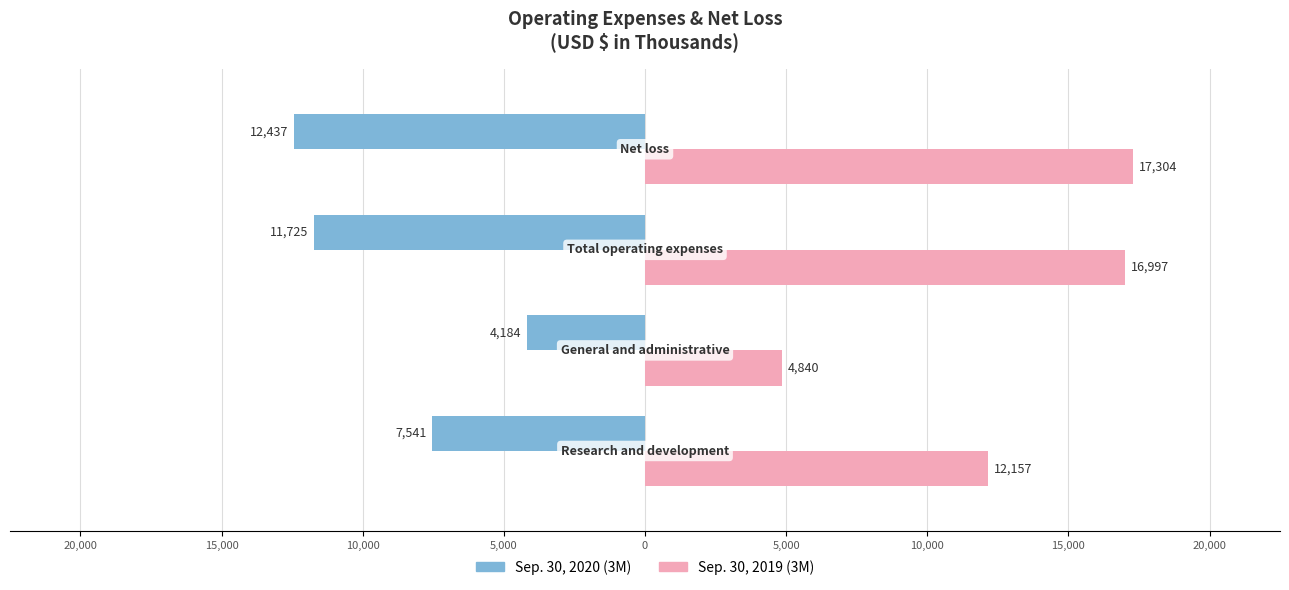

Reading left to right, extract all data points from this chart.

Sep. 30, 2020 (3M): -7541	-4184	-11725	-12437
Sep. 30, 2019 (3M): 12157	4840	16997	17304